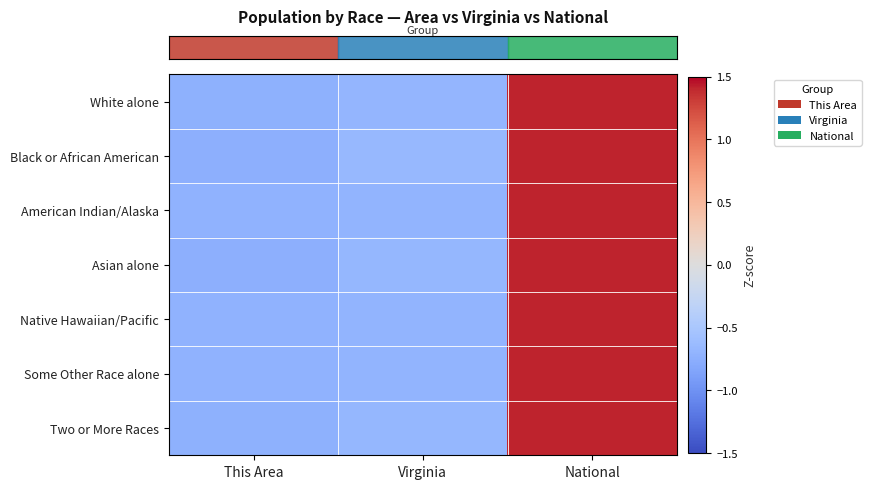

What is the total value across all series at This Area?

-5.1